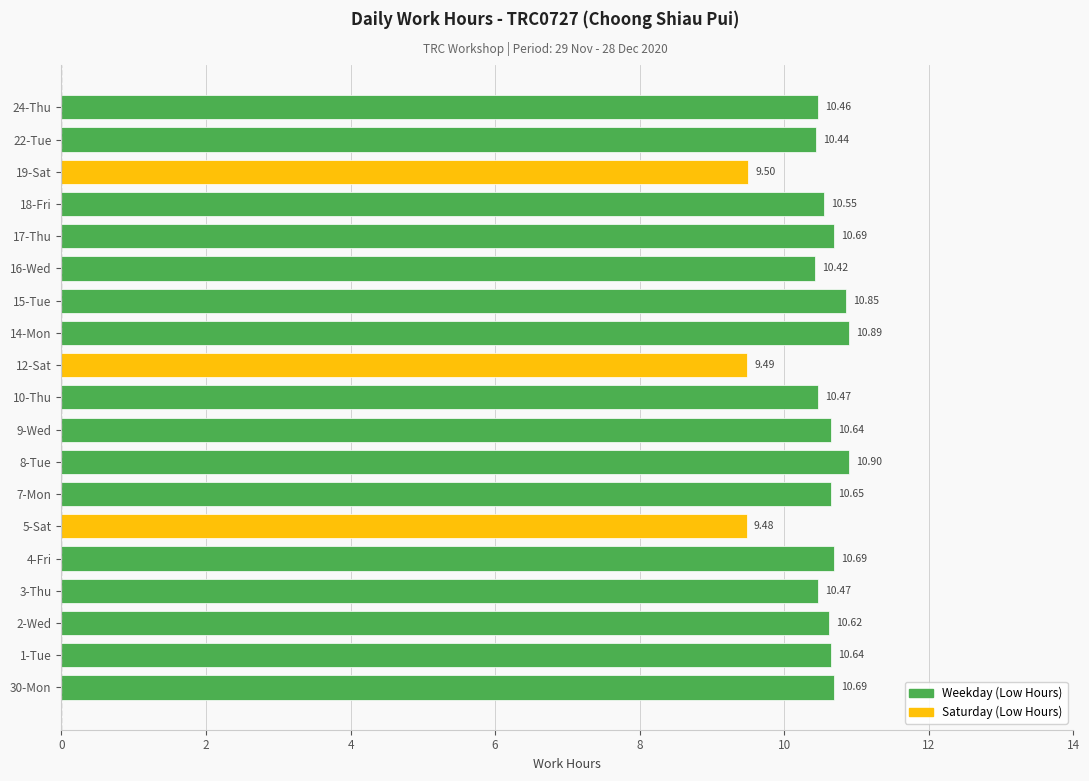

What is the average value?

10.4